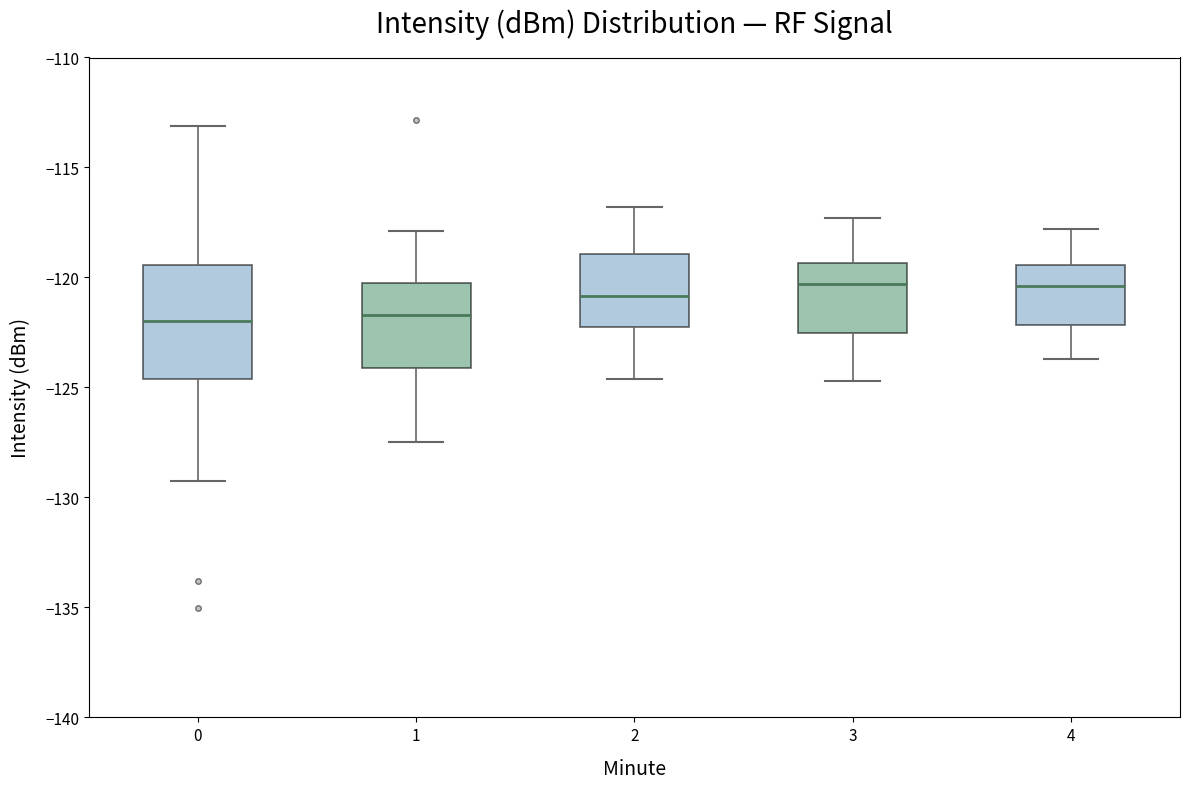

Reading left to right, transcribe this box plot: for each box, give where its median line is, the range the box spans, and where its two whiskers end, as read against the y-axis. The values are not printed on the chart, so give them approximately, as read against the axis.

0: median -122.0, box -124.5 to -119.5, whiskers -129.5 to -113.0
1: median -121.5, box -124.0 to -120.5, whiskers -127.5 to -118.0
2: median -121.0, box -122.0 to -119.0, whiskers -124.5 to -117.0
3: median -120.5, box -122.5 to -119.5, whiskers -124.5 to -117.5
4: median -120.5, box -122.0 to -119.5, whiskers -123.5 to -118.0